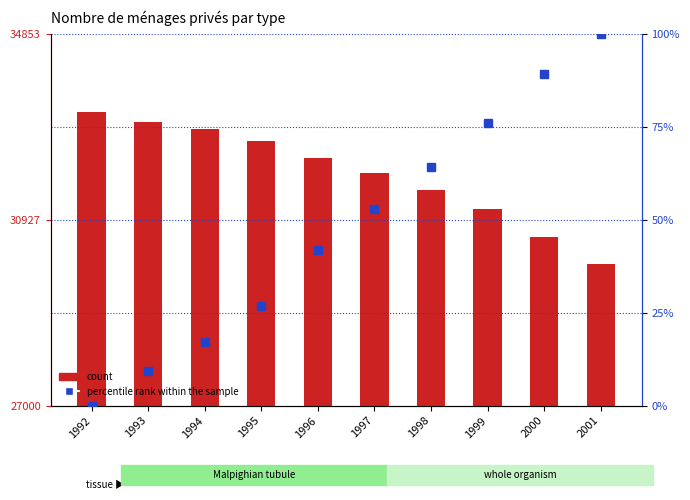

Which series has the largest range (max minus min)?

count